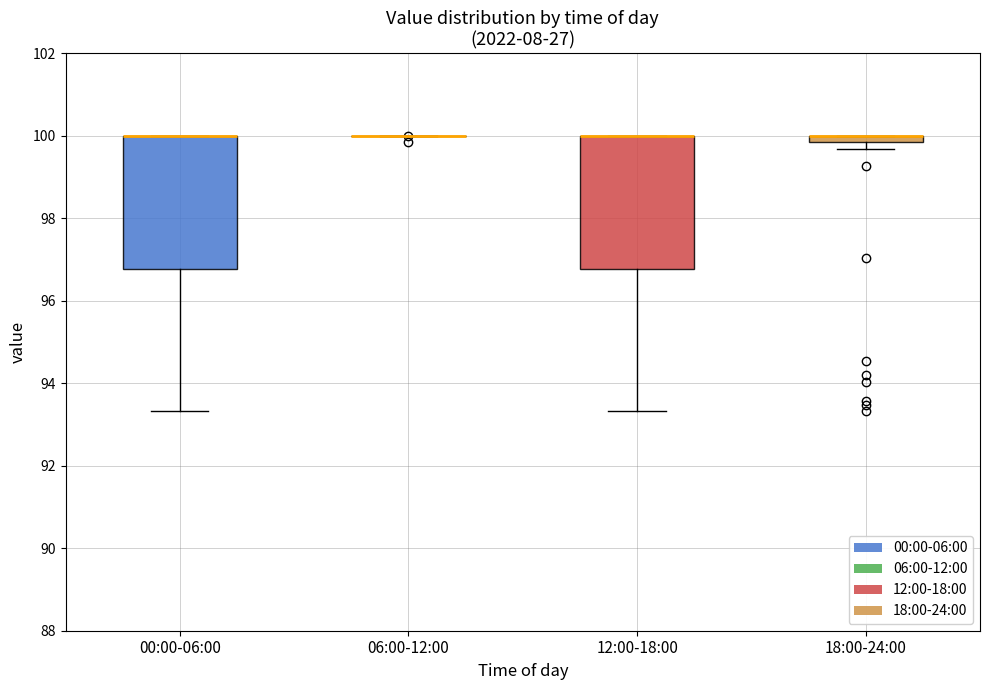

Where is the lower edge of the box for 00:00-06:00 on the y-axis? The values are not printed on the chart, so give them approximately, as read against the axis.

96.8